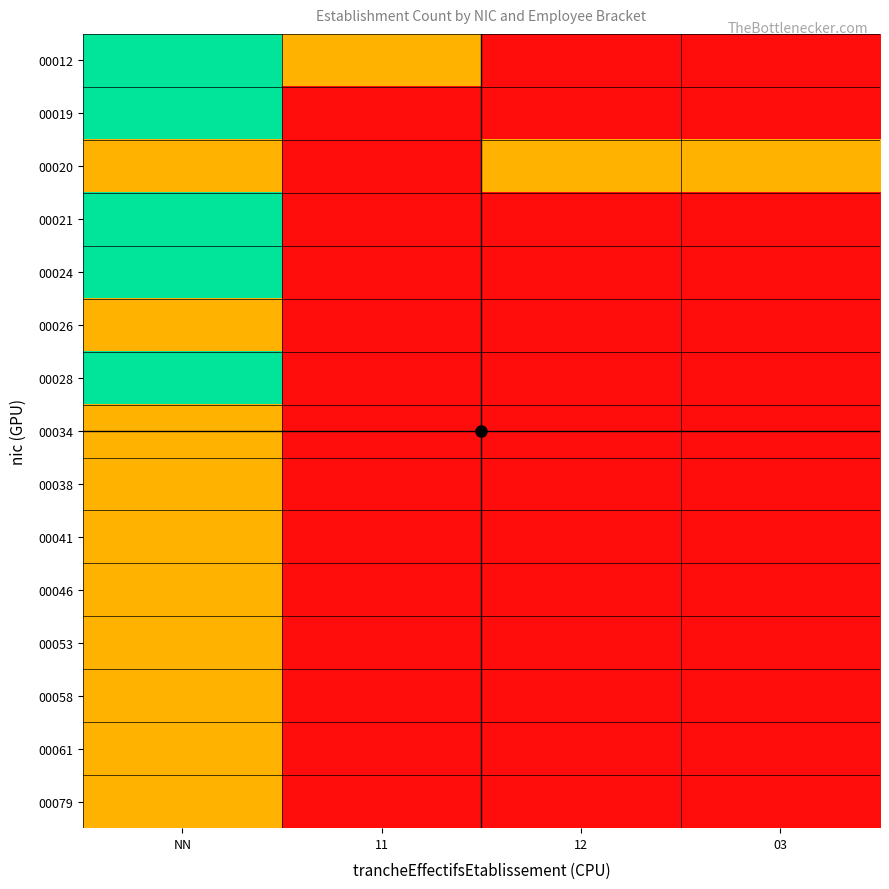

Rank the series at 03 from highest to lowest value.

00020, 00012, 00019, 00021, 00024, 00026, 00028, 00034, 00038, 00041, 00046, 00053, 00058, 00061, 00079